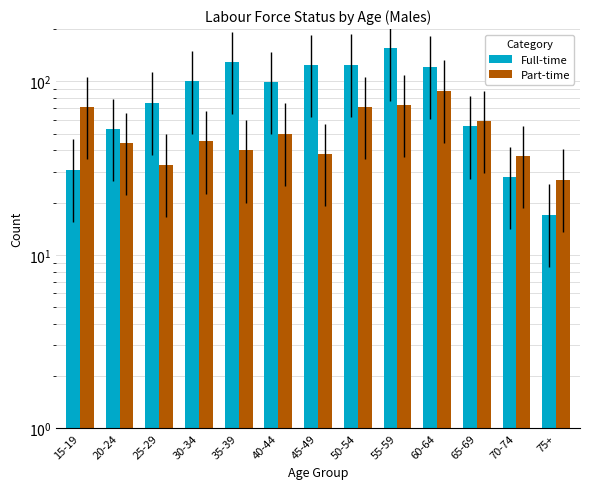

At how many categories does at least one series exceed 110?

5